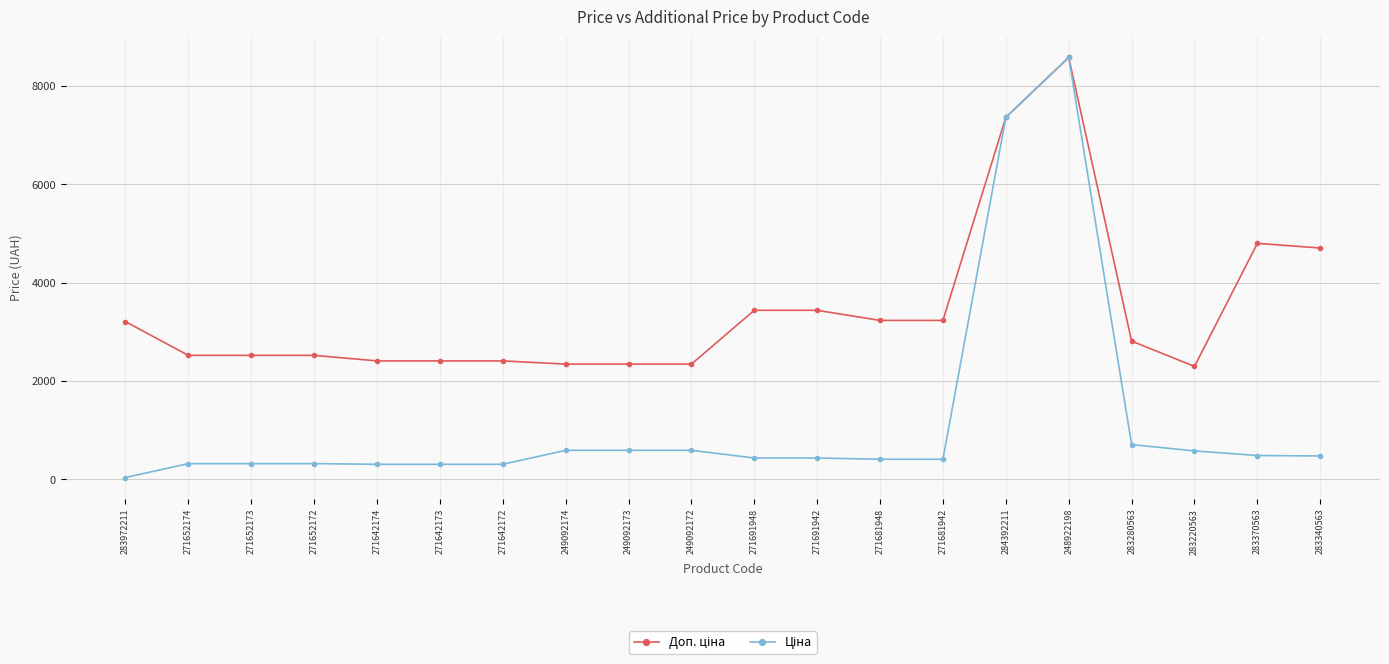

What is the total value across all series at 248922198?

17162.2